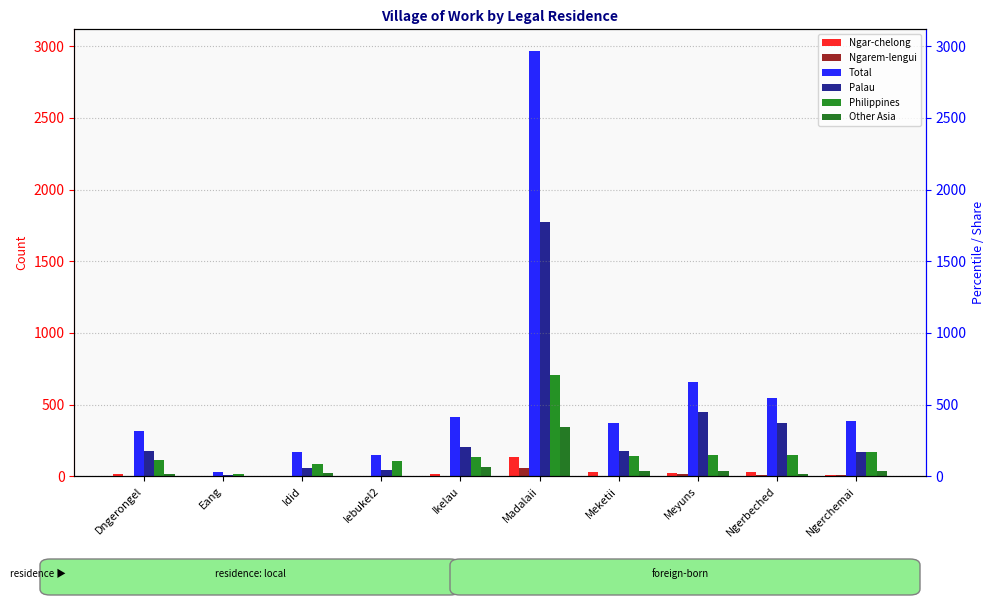

Does the chart contain stacked bars?

No